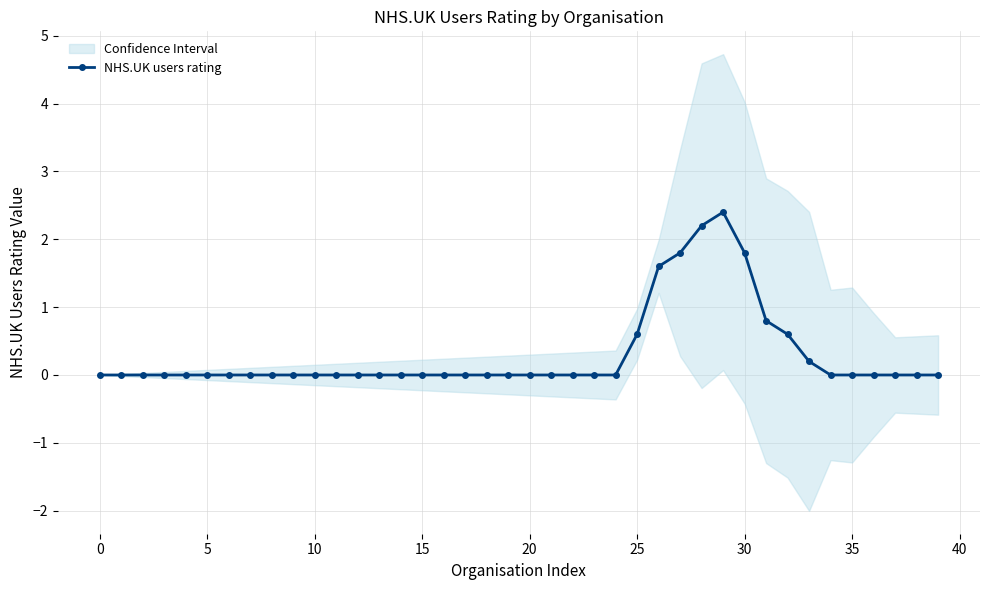

Between 39 and 19, which is larger?

39